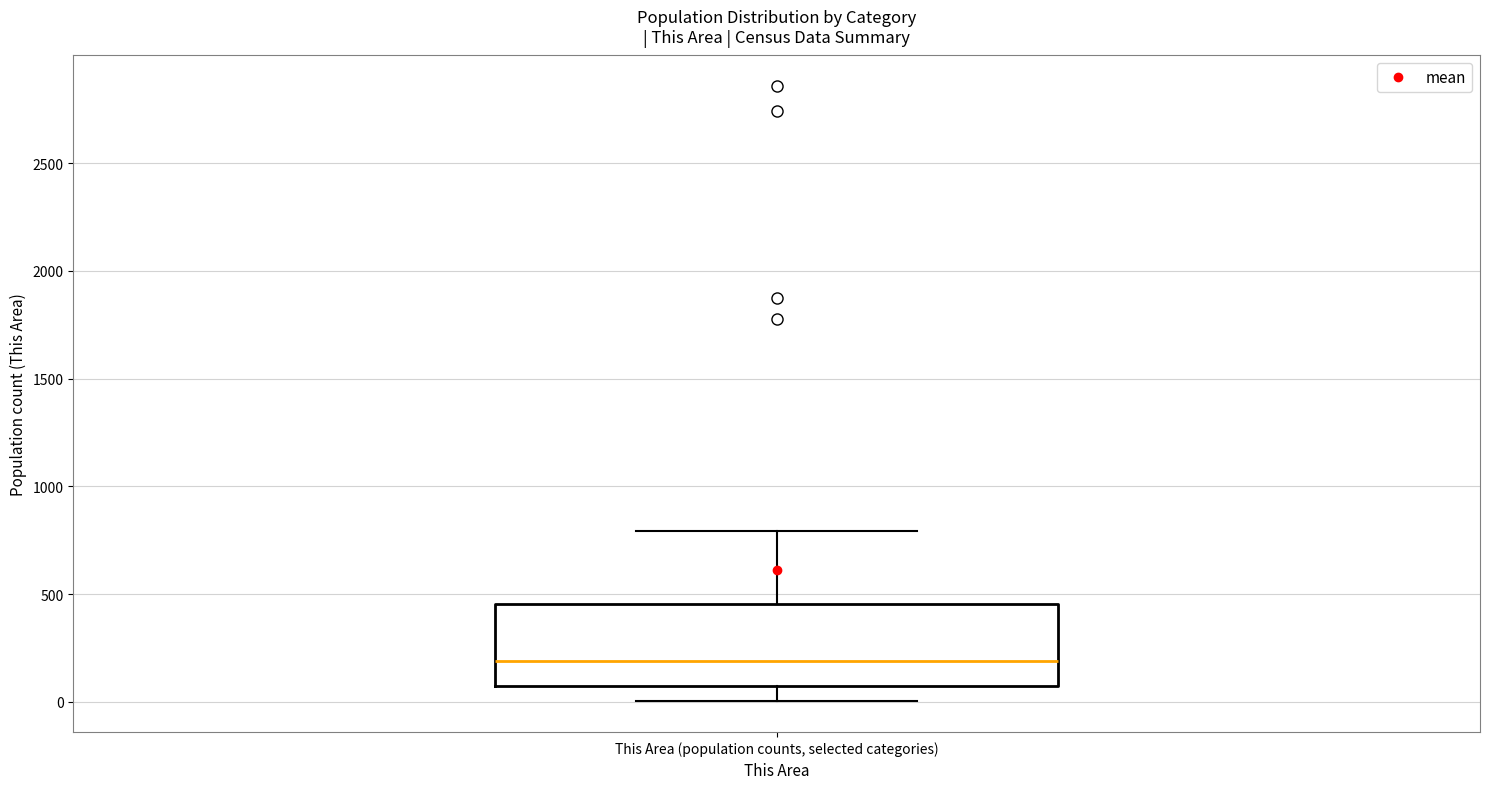

Read this box plot against the y-axis: the position of the median line, the range covered by the box, and the ends of both whiskers. The values are not printed on the chart, so give them approximately, as read against the axis.

median 200, box 50 to 450, whiskers 0 to 800